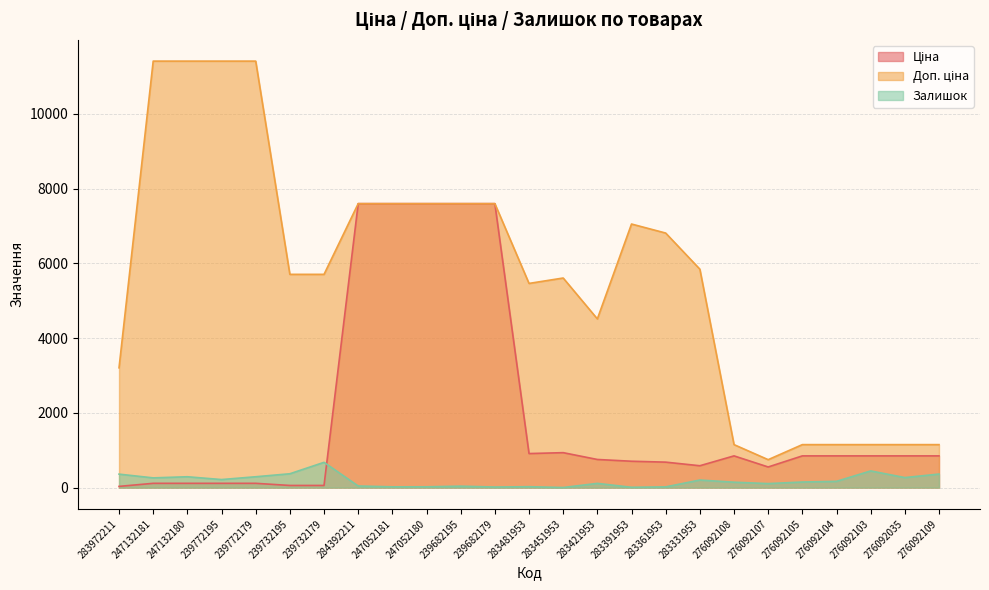

How many lines are shown in the chart?

3